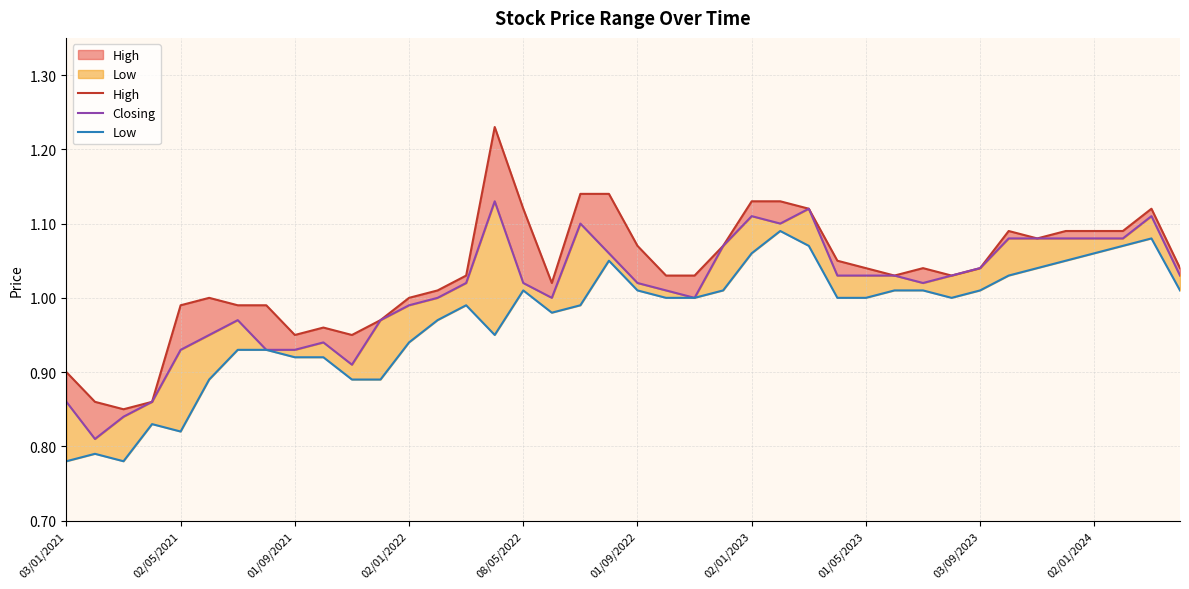

What is the lowest value of the Closing series?

0.8